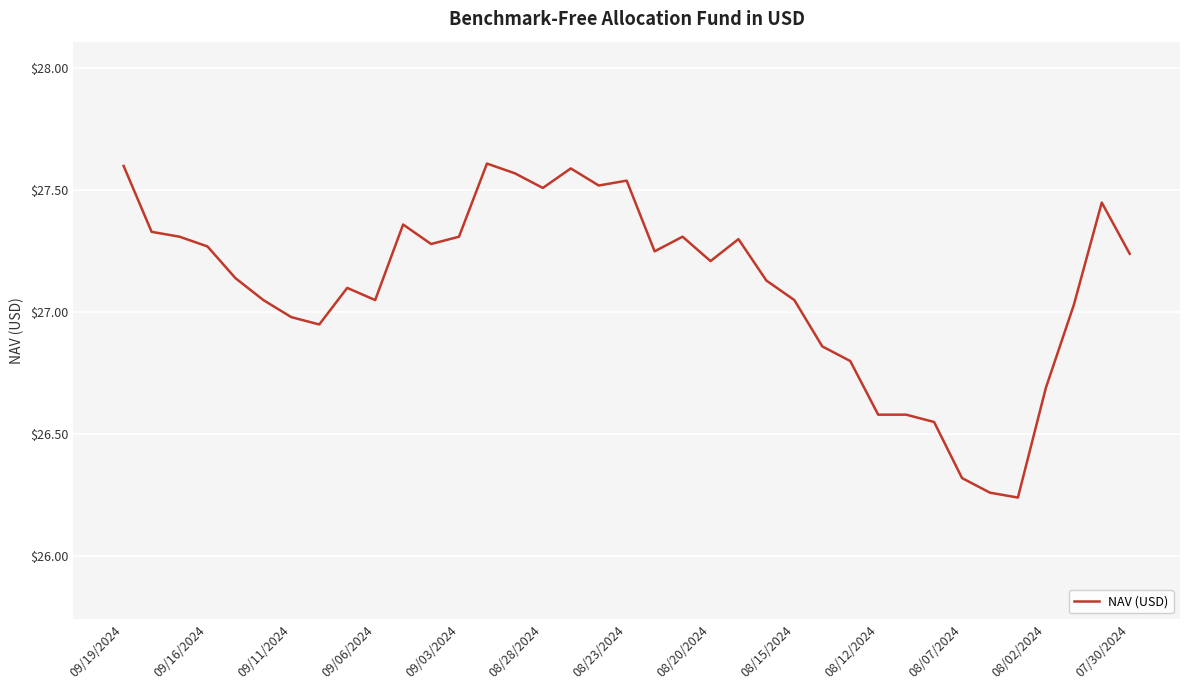

The value at 09/06/2024 is 9.3. True or false?

False